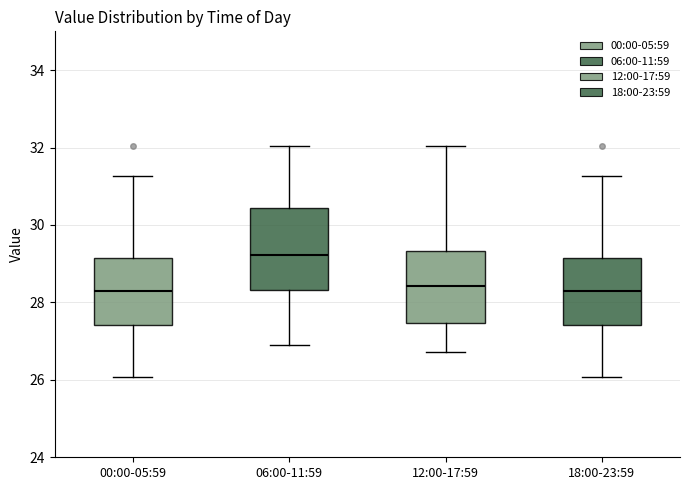

Which box has the highest median line?

06:00-11:59